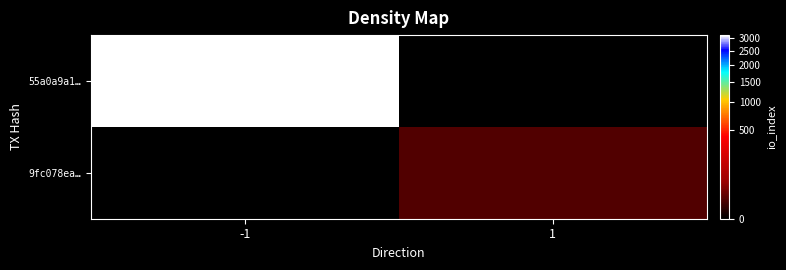

Which category has the highest value across all series?

-1